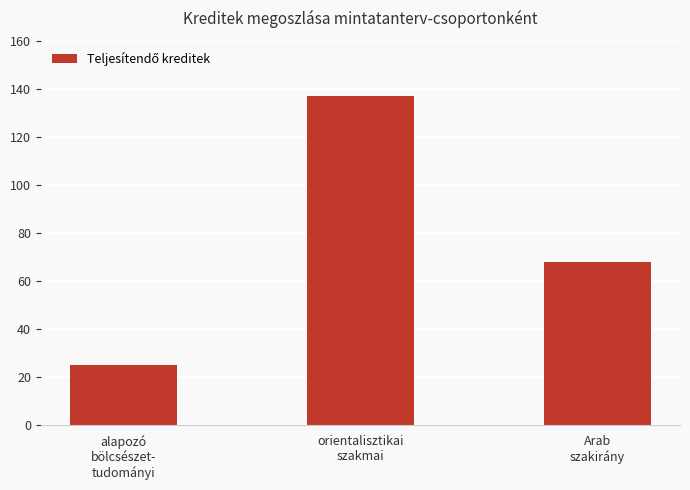

What is the change in value from orientalisztikai
szakmai to Arab
szakirány?

-69